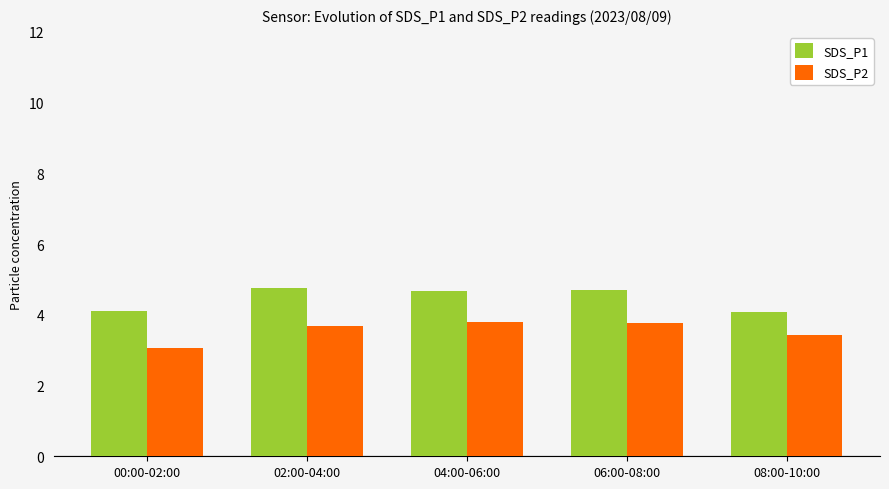

Count the number of data series in this chart.

2